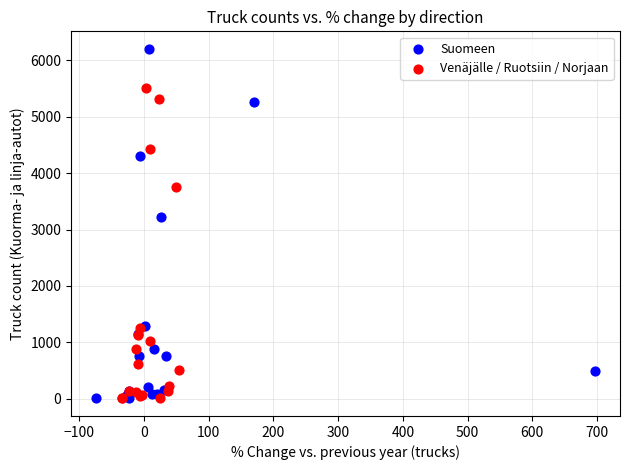

Which series has the largest Y range (max minus min)?

Suomeen